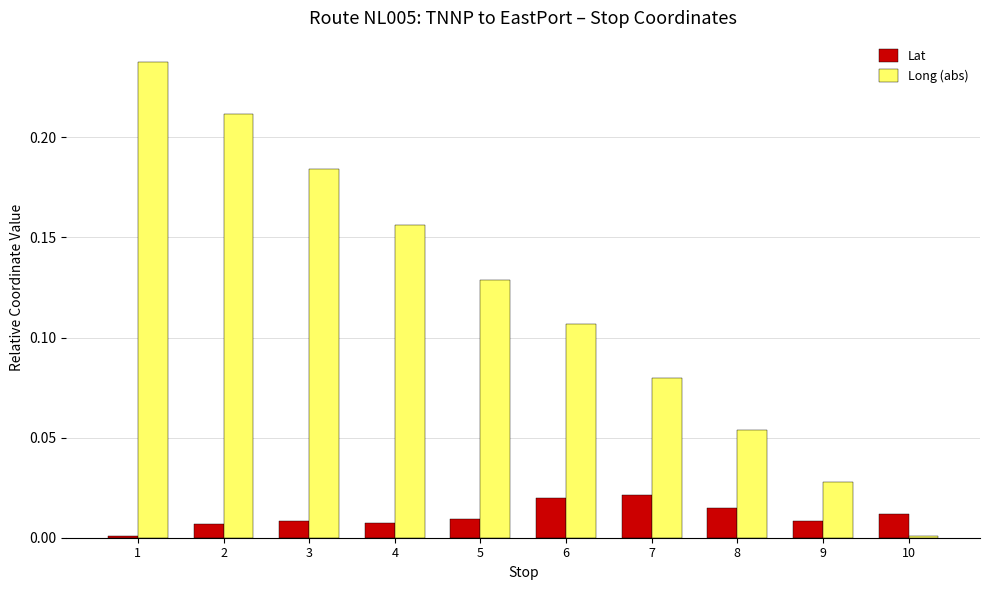

Between 1 and 4, which series saw the biggest shift?

Long (abs)